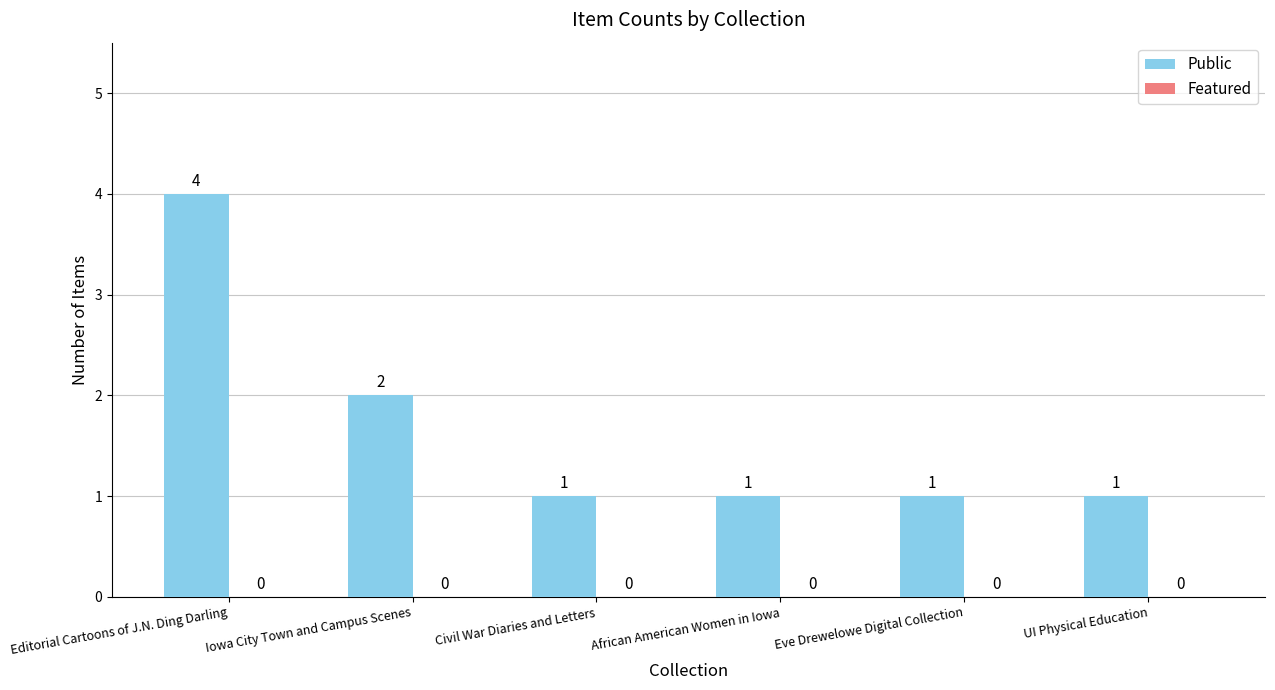

Reading left to right, list all the values displayed in this chart.

Editorial Cartoons of J.N. Ding Darling=4	Iowa City Town and Campus Scenes=2	Civil War Diaries and Letters=1	African American Women in Iowa=1	Eve Drewelowe Digital Collection=1	UI Physical Education=1